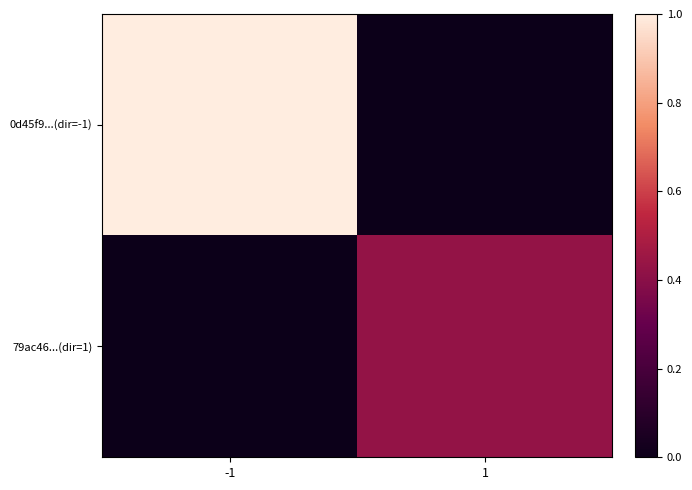

Which has a higher value, -1 or 1?

-1